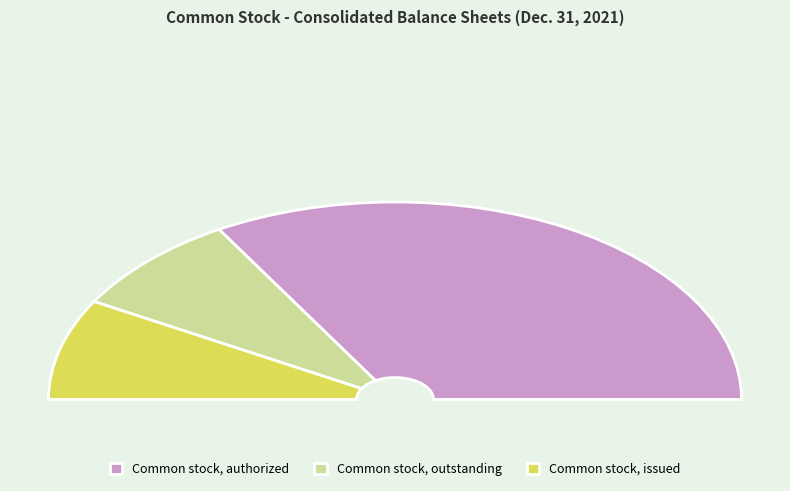

Count the number of slices in the pie.

3